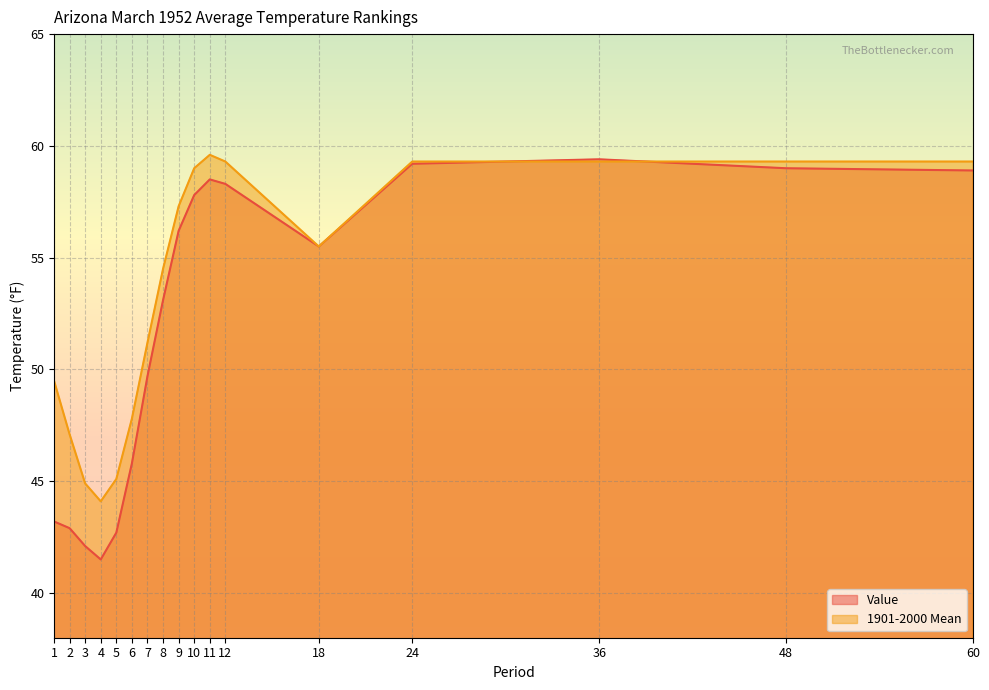

At which label does Value first exceed 55?

9